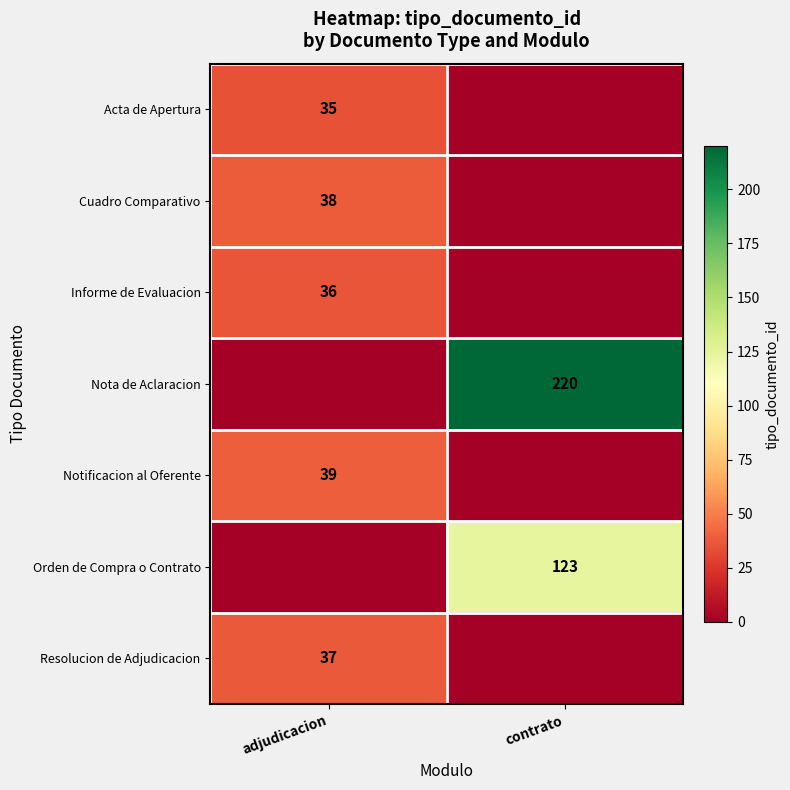

Is it true that Notificacion al Oferente equals 11 at adjudicacion?

False